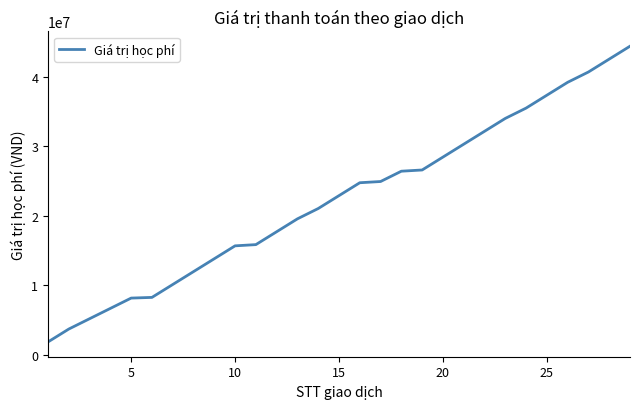

What is the difference between the maximum and minimum values?

42553000